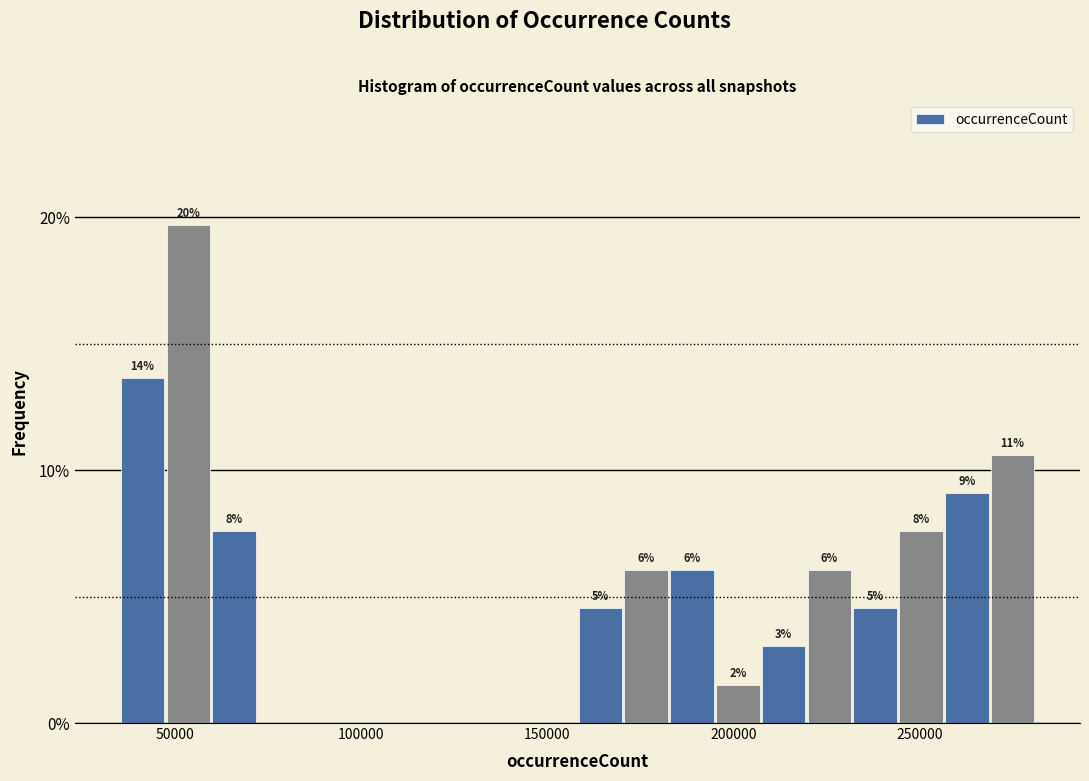

Read against the x-axis, roughly where is the centre of the tallest bar?

55000